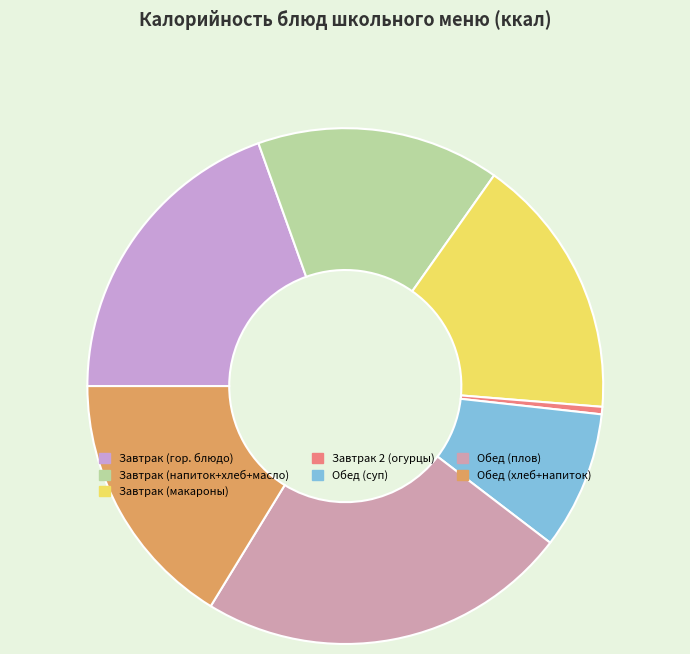

How many slices are in this pie chart?

7